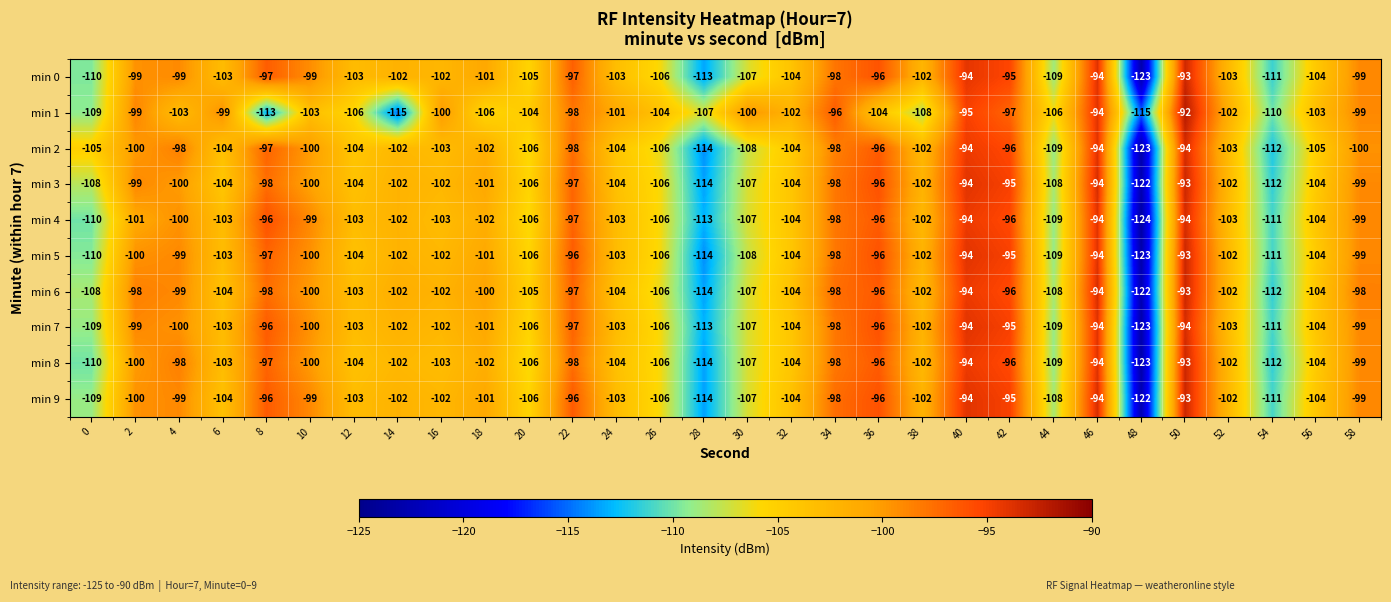

What is the sum of the min 7 values at 42 and 26?

-201